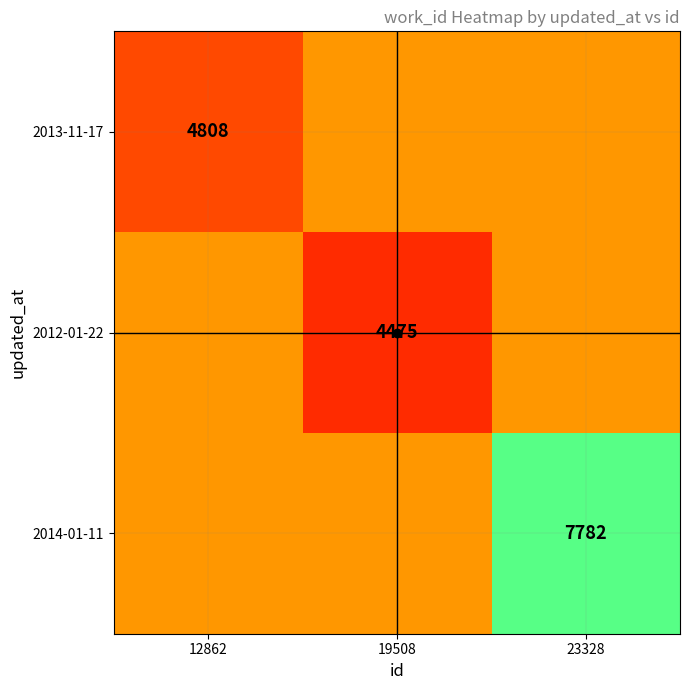

Is it true that 2013-11-17 equals 2747.7 at 23328?

False